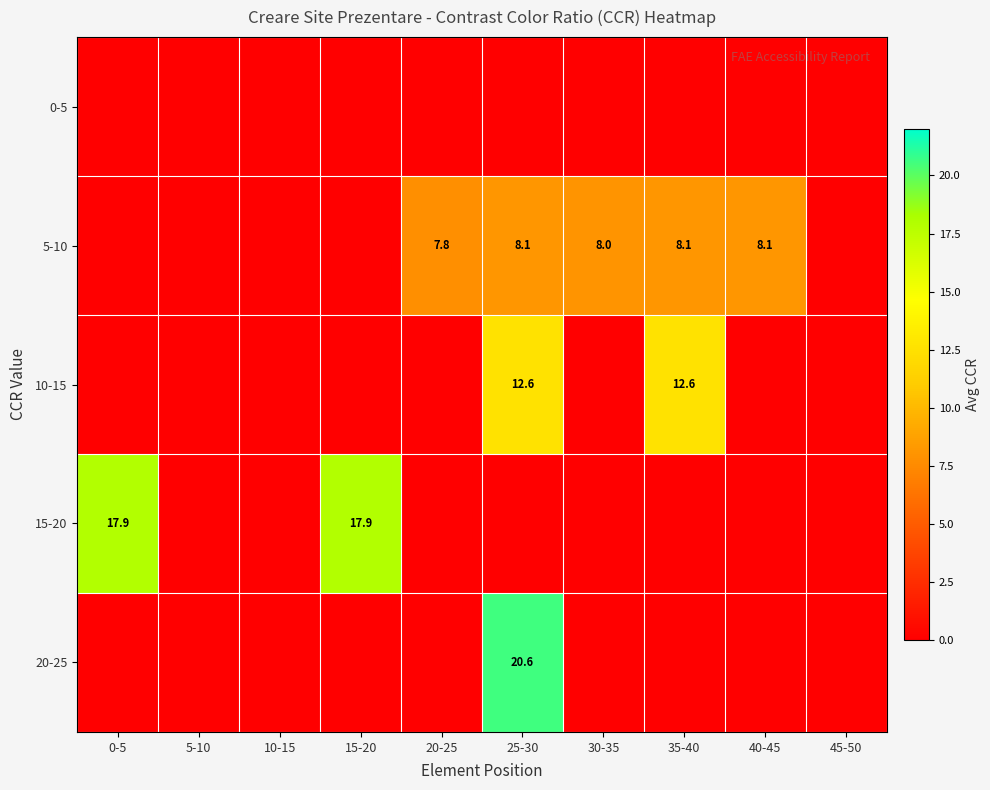

At which category is the sum across all series the highest?

25-30